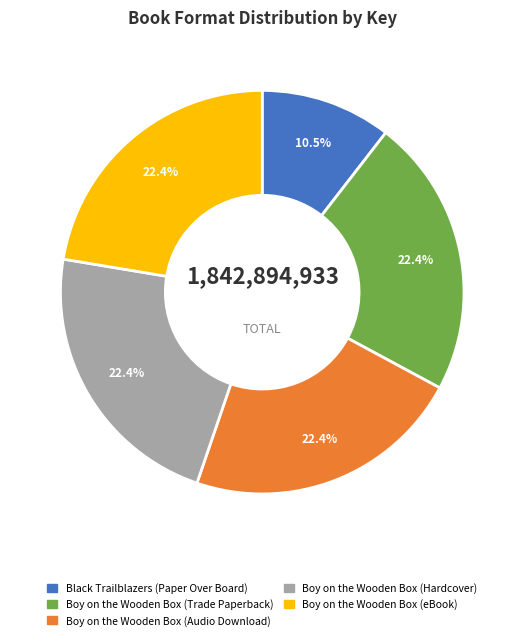

True or false: Boy on the Wooden Box (Trade Paperback) accounts for 22% of the total.

True